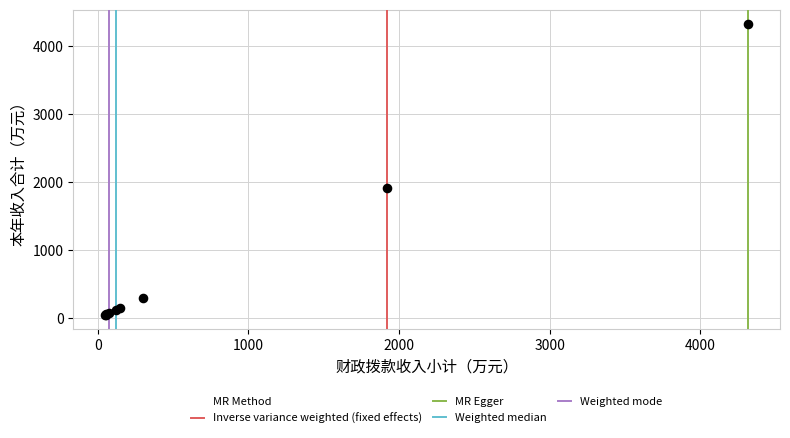

What Y value in the scatter plot is closest to 2183?

1918.0